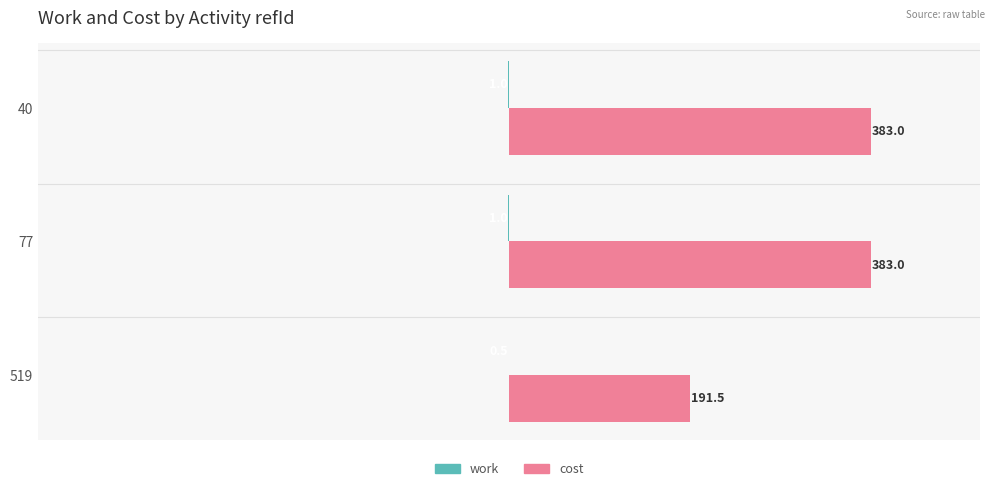

What is the greatest value displayed?

383.0